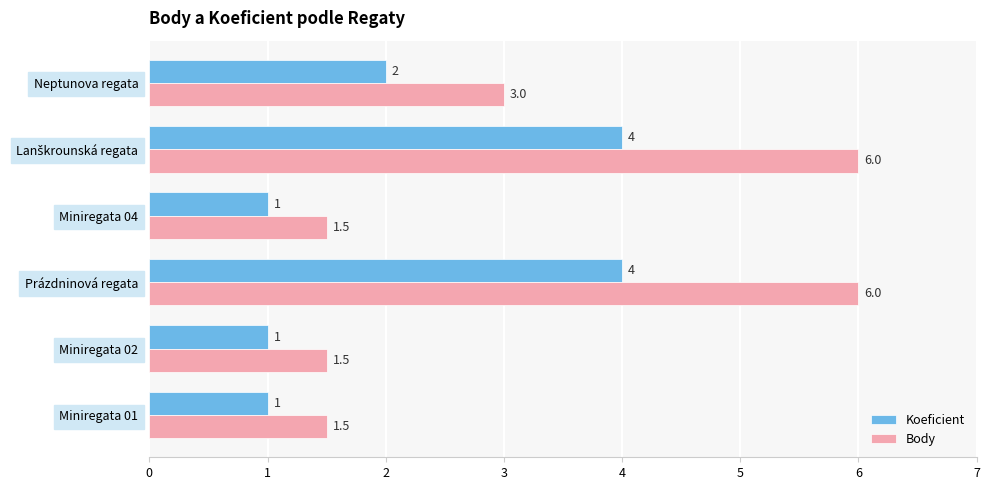

Rank the series by their maximum value, from highest to lowest.

Body, Koeficient